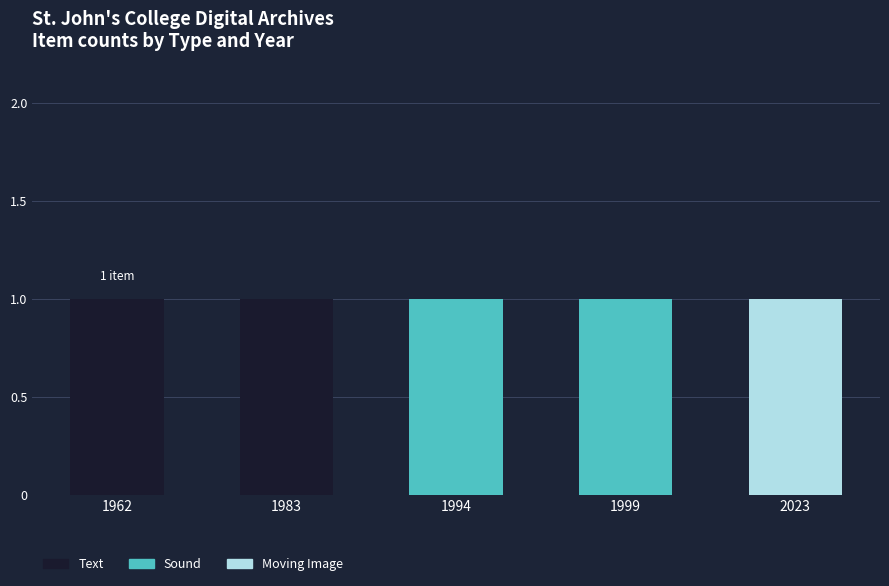

Reading right to left, list the values for the Text series.

2023=0	1999=0	1994=0	1983=1	1962=1